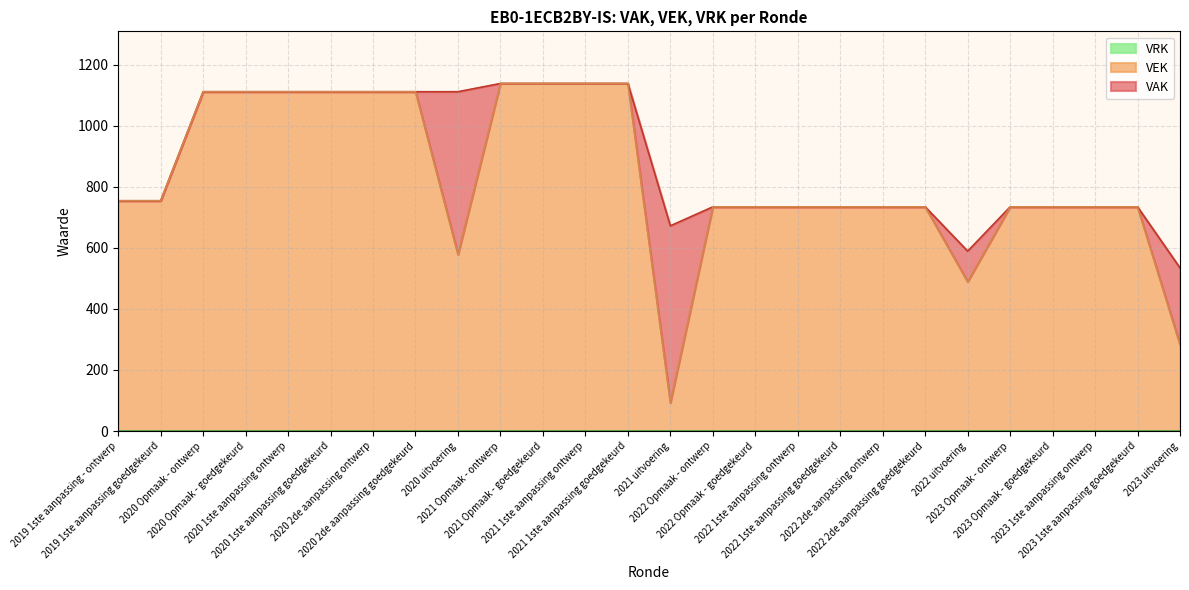

Is the value of VEK at 2020 uitvoering greater than the value of VAK at 2020 Opmaak - ontwerp?

No